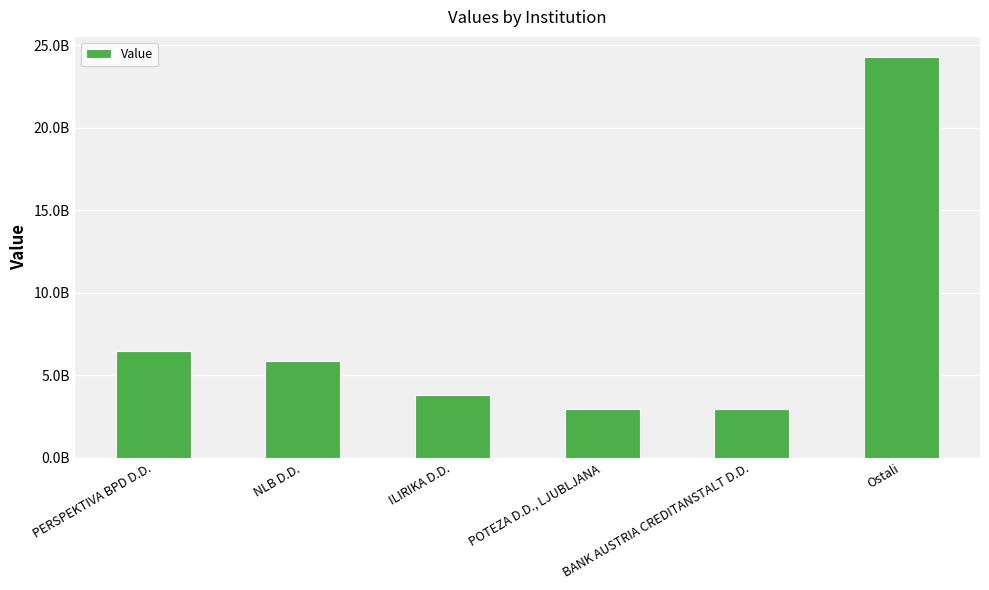

Does the chart contain any negative values?

No